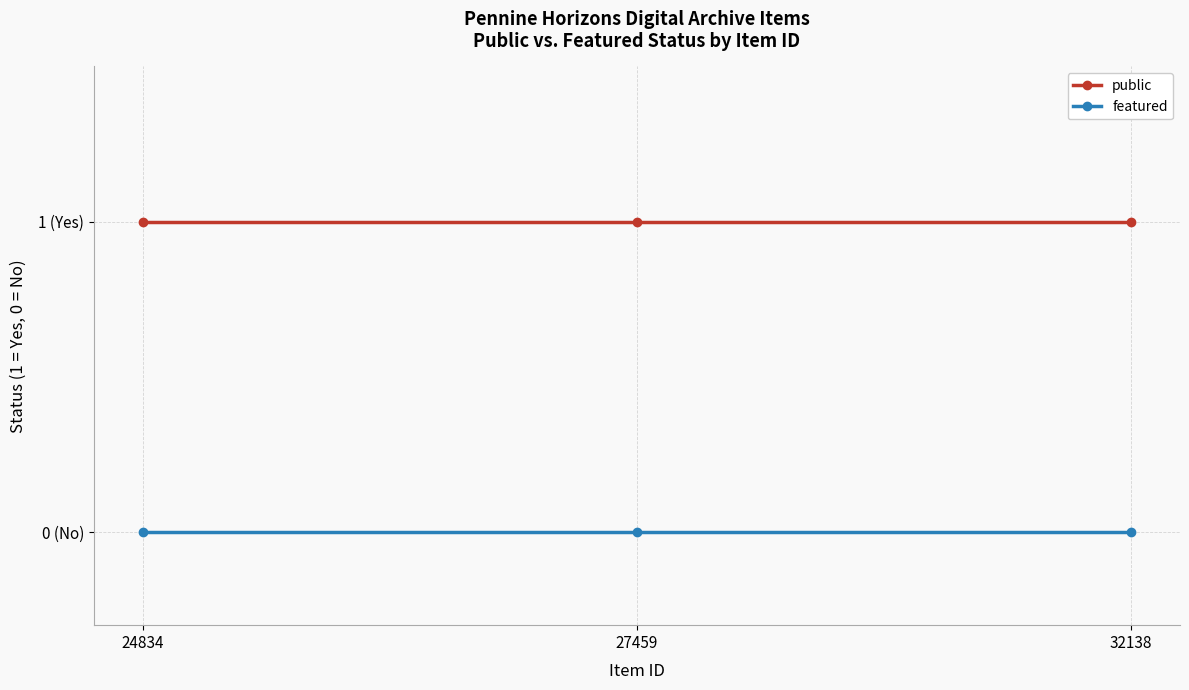

List the series in order of their peak value, lowest first.

featured, public